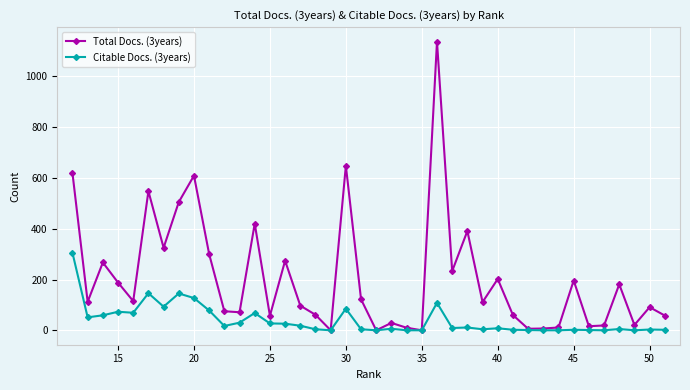

How many categories are shown in the chart?

40